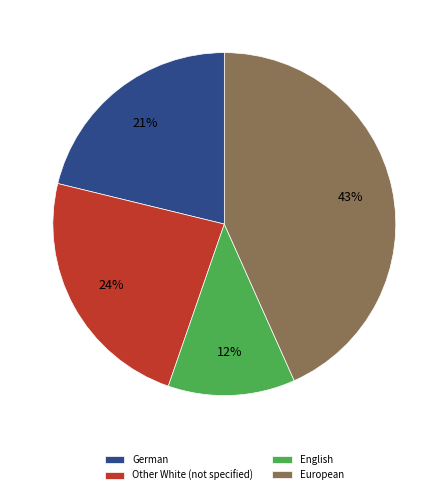

Is the sum of Other White (not specified) and European greater than half?

Yes